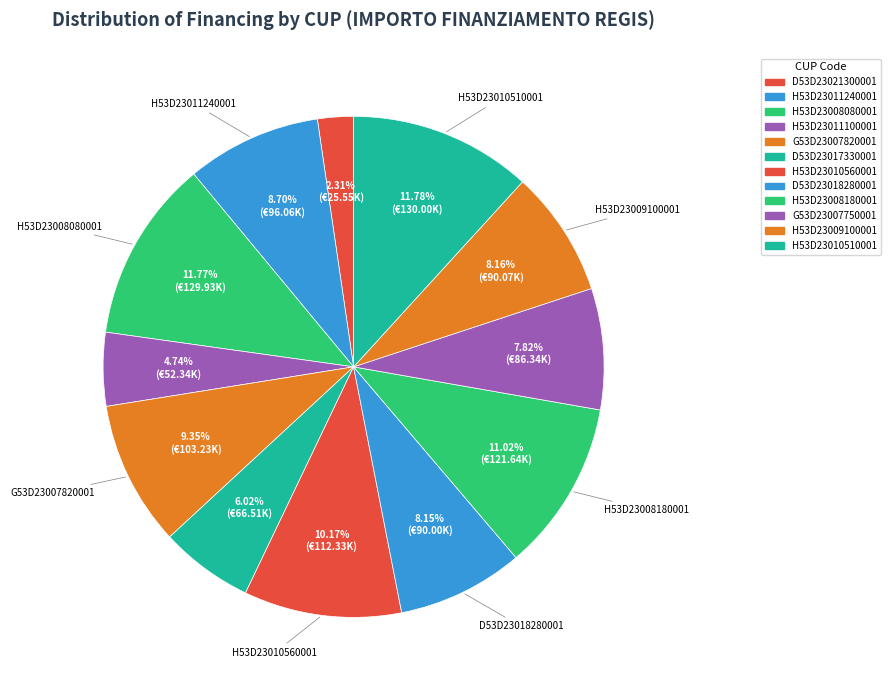

How many segments does this pie chart have?

12